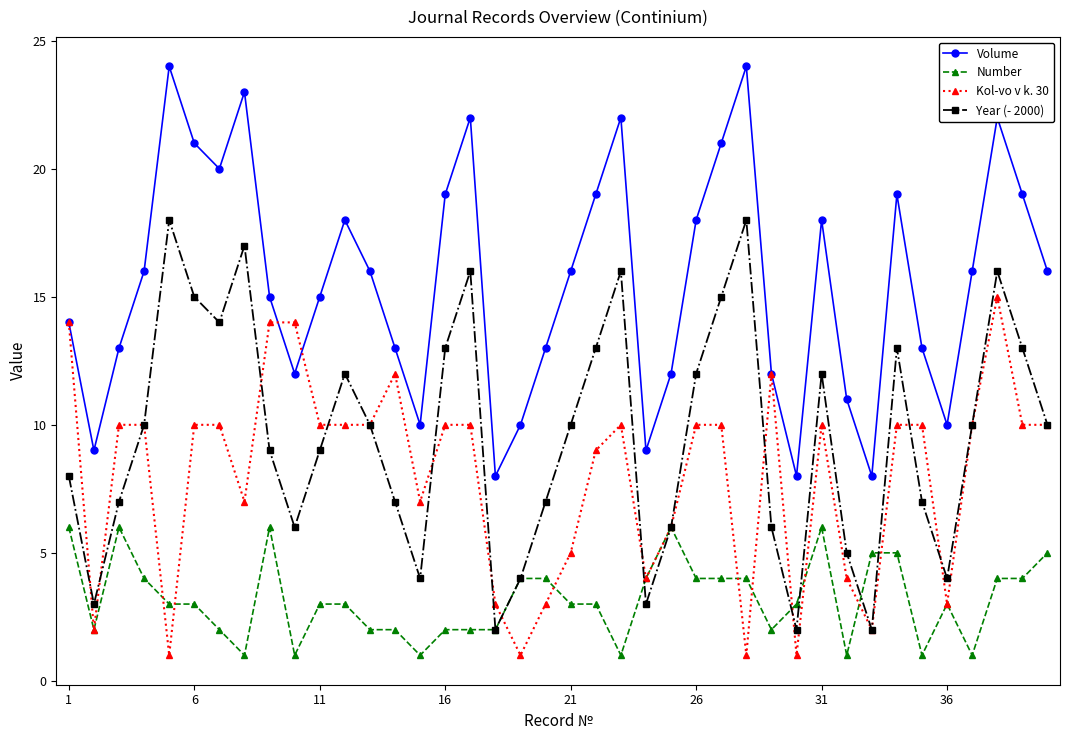

Reading right to left, extract all data points from this chart.

Volume: 16	19	22	16	10	13	19	8	11	18	8	12	24	21	18	12	9	22	19	16	13	10	8	22	19	10	13	16	18	15	12	15	23	20	21	24	16	13	9	14
Number: 5	4	4	1	3	1	5	5	1	6	3	2	4	4	4	6	4	1	3	3	4	4	2	2	2	1	2	2	3	3	1	6	1	2	3	3	4	6	2	6
Kol-vo v k. 30: 10	10	15	10	3	10	10	2	4	10	1	12	1	10	10	6	4	10	9	5	3	1	3	10	10	7	12	10	10	10	14	14	7	10	10	1	10	10	2	14
Year (- 2000): 10	13	16	10	4	7	13	2	5	12	2	6	18	15	12	6	3	16	13	10	7	4	2	16	13	4	7	10	12	9	6	9	17	14	15	18	10	7	3	8